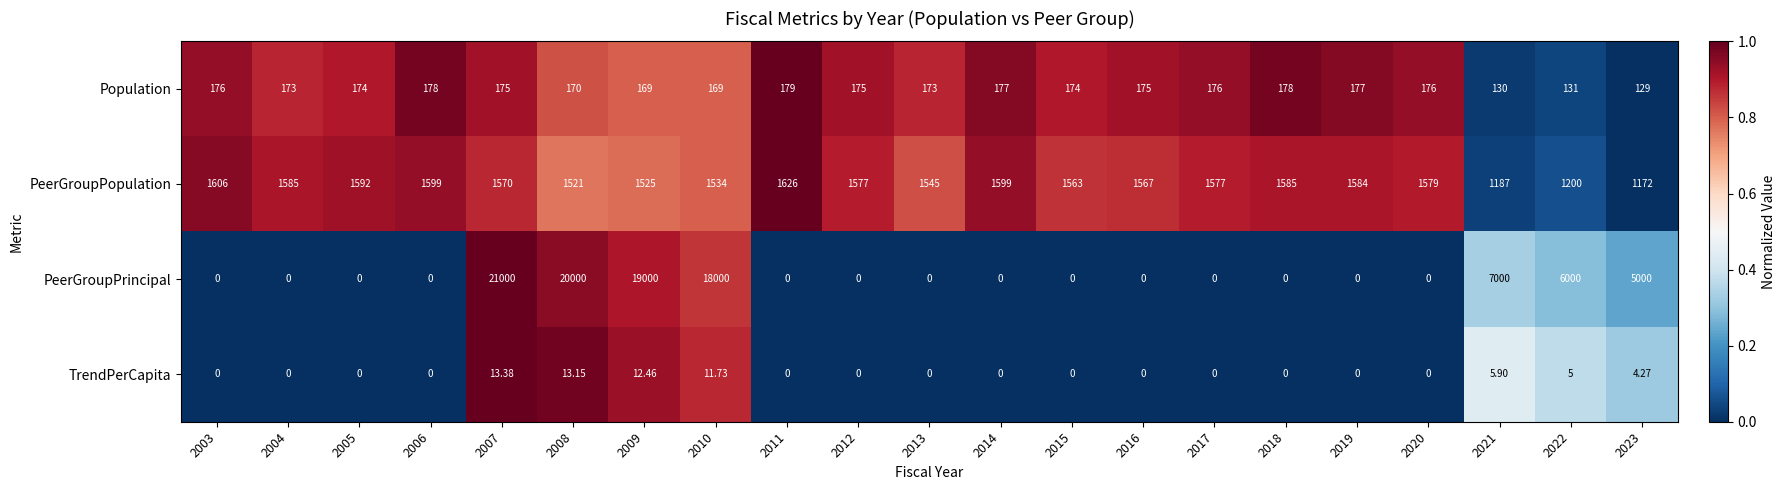

Which series changed the most between 2006 and 2009?

PeerGroupPrincipal